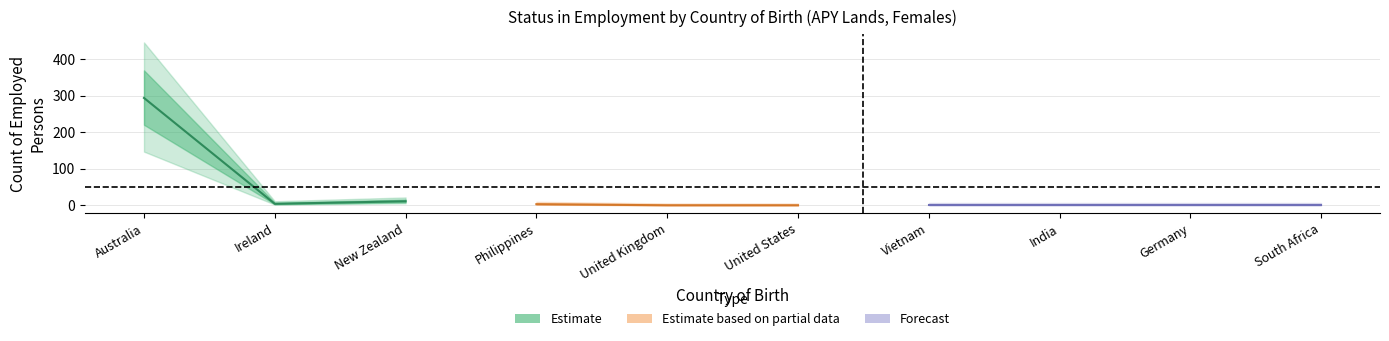

At how many categories does at least one series exceed 67?

1